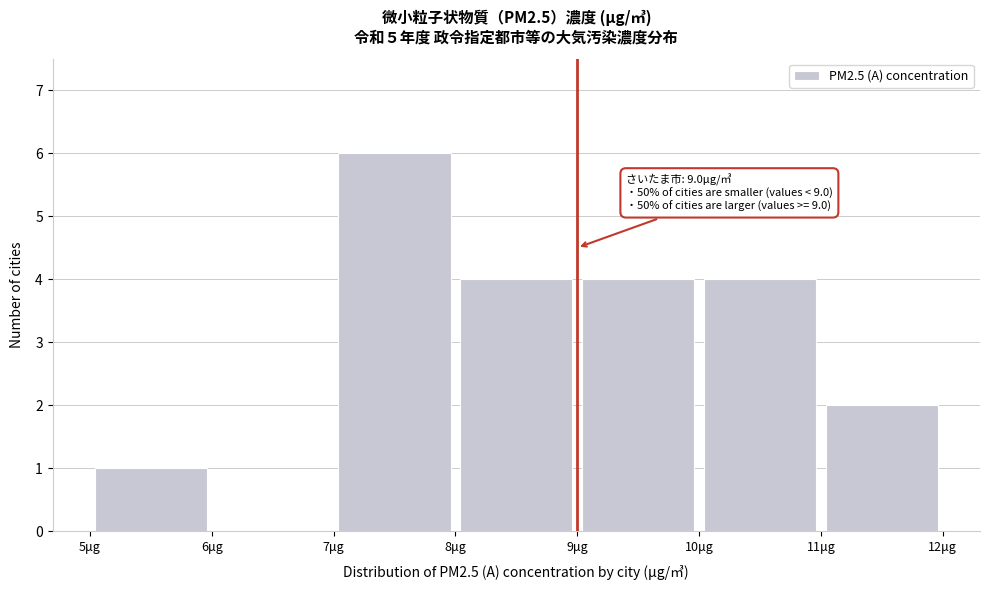

Which range on the x-axis has the tallest bar?

7 to 8